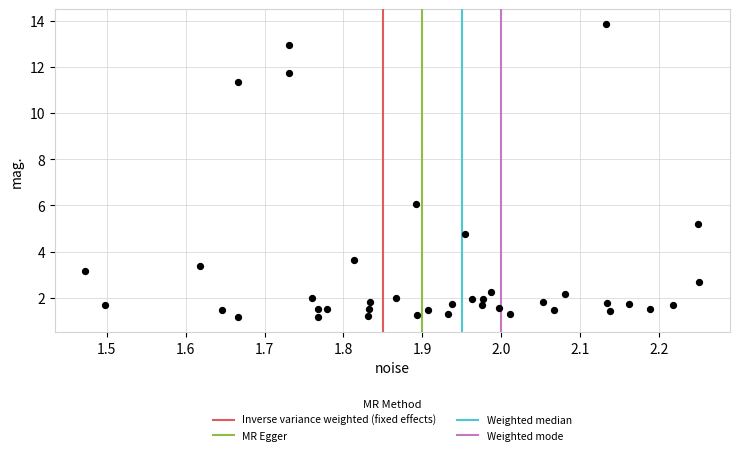

What Y value in the scatter plot is closest to 7?

6.0